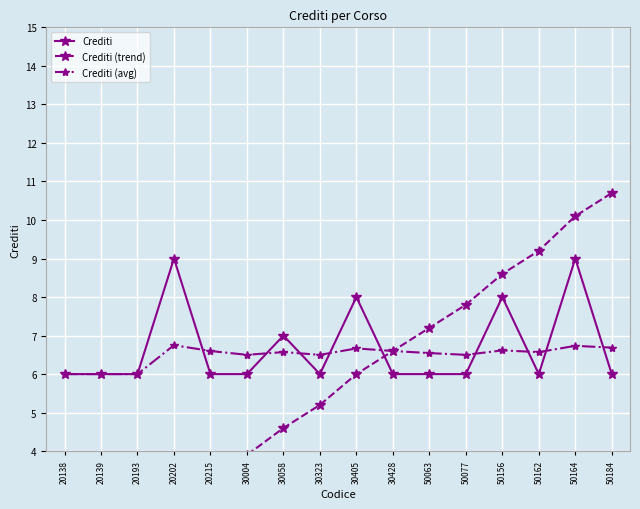

The value of Crediti (avg) at 50156 is 6.6. True or false?

True